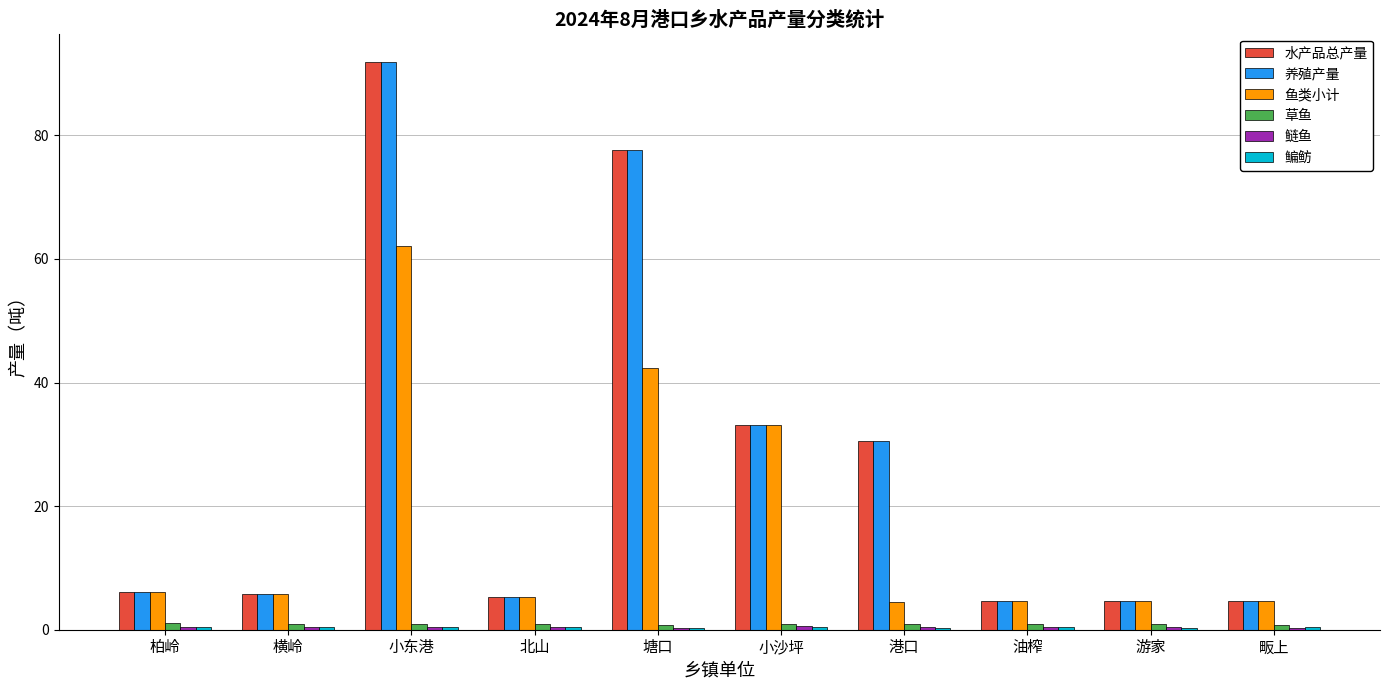

Is it true that 养殖产量 equals 8.9 at 横岭?

False